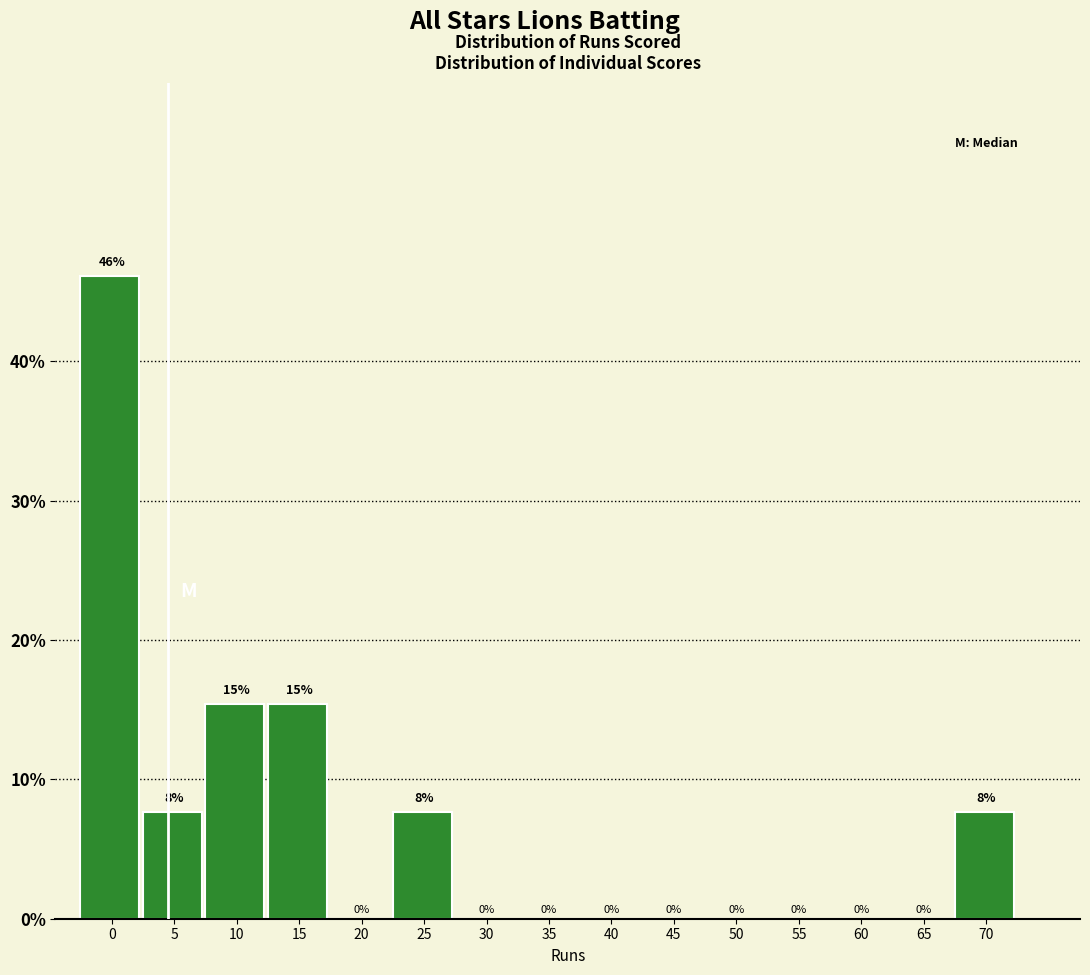

Which has a higher value, 5 or 45?

5